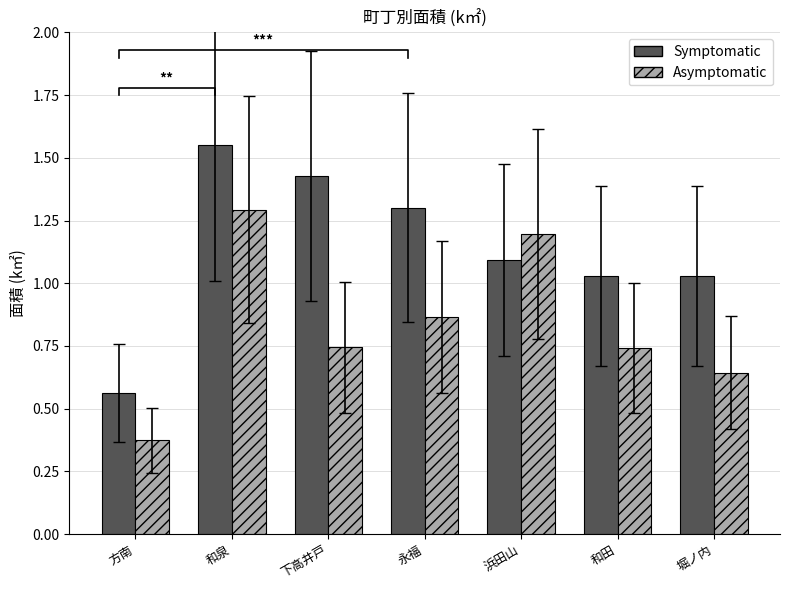

Where is Symptomatic nearest to the value 1?

和田